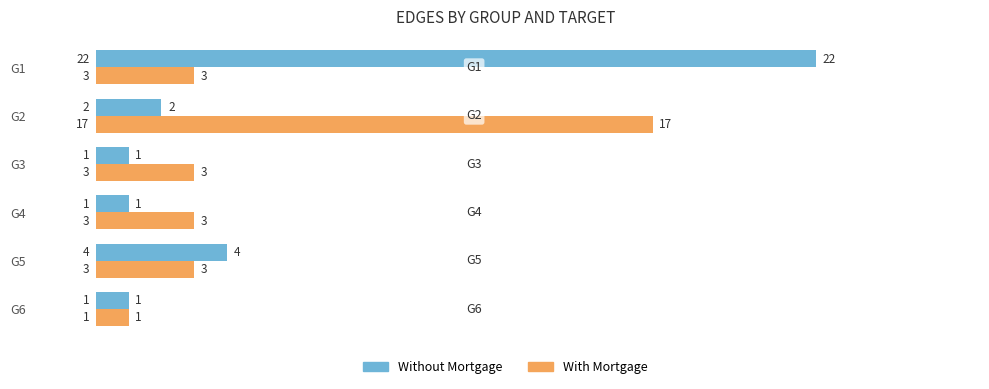

Where is Without Mortgage nearest to the value 11?

G5